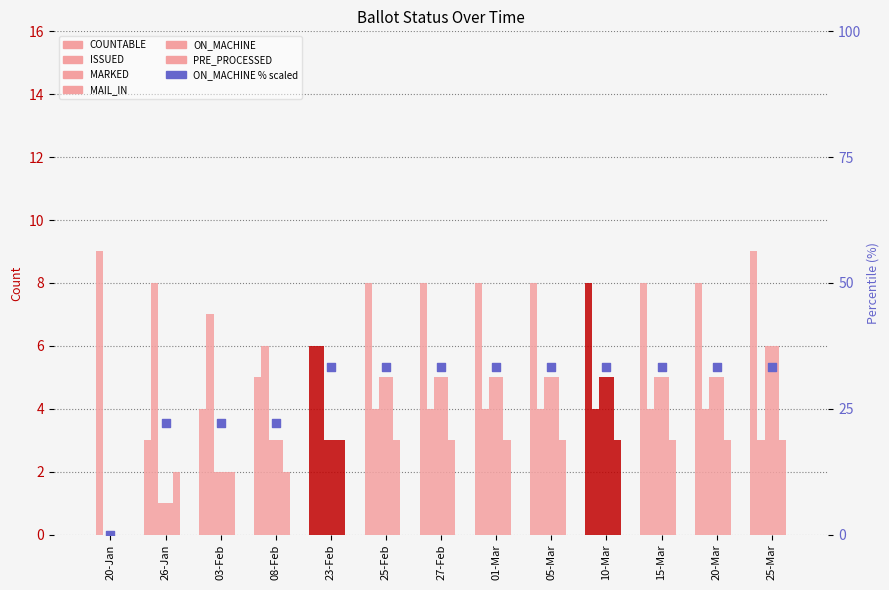

Which series has the largest total across all categories?

COUNTABLE